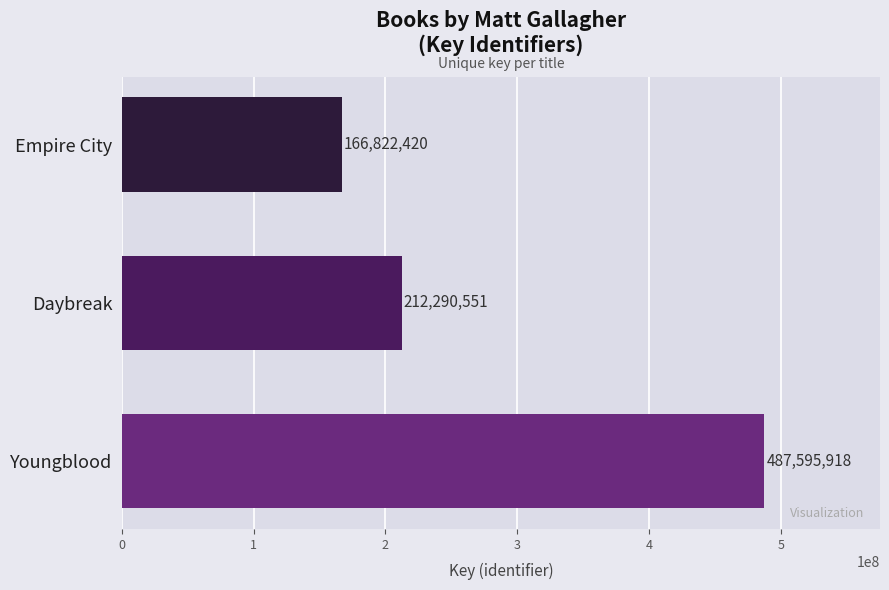

Count the values in the range 166822420 to 487595918.

3